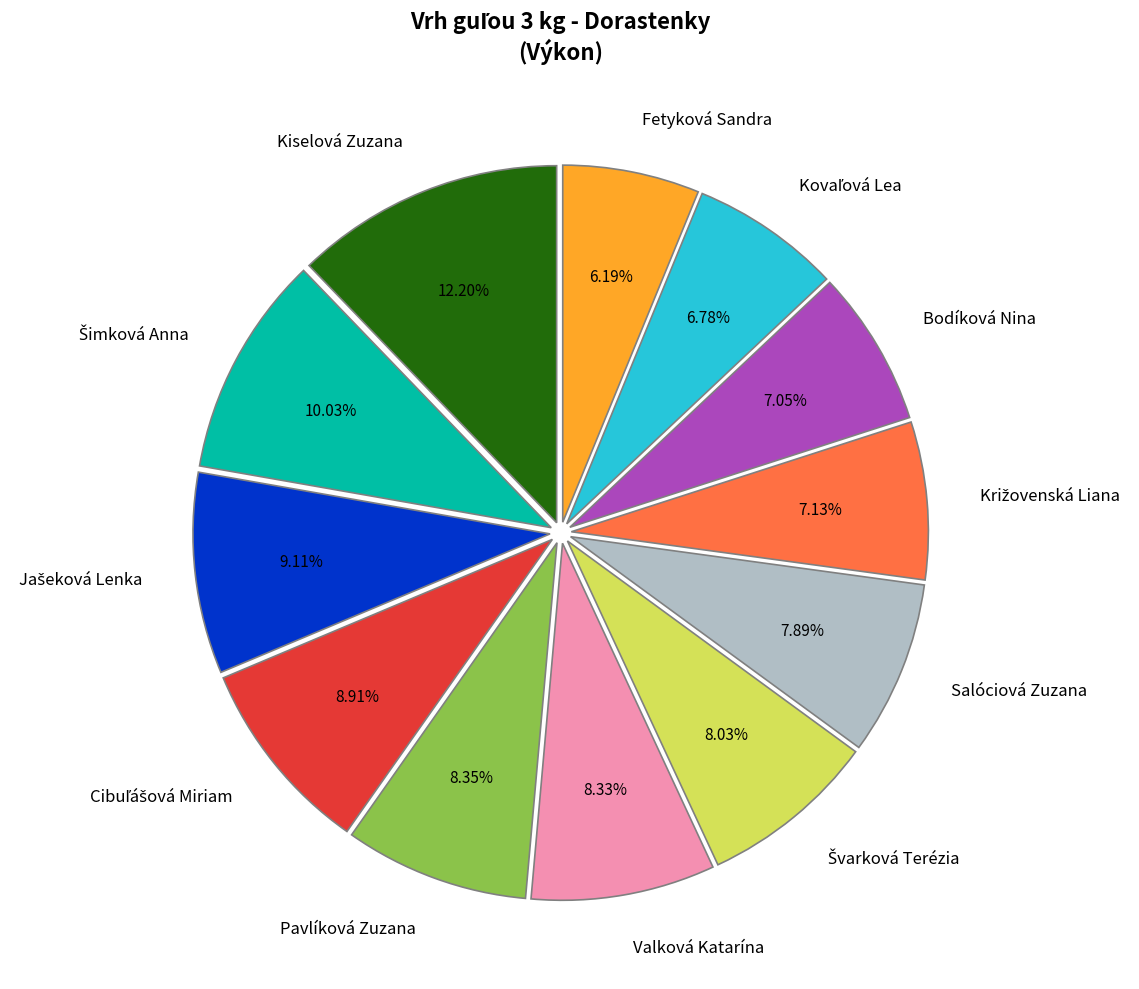

Is there a majority slice in this chart?

No